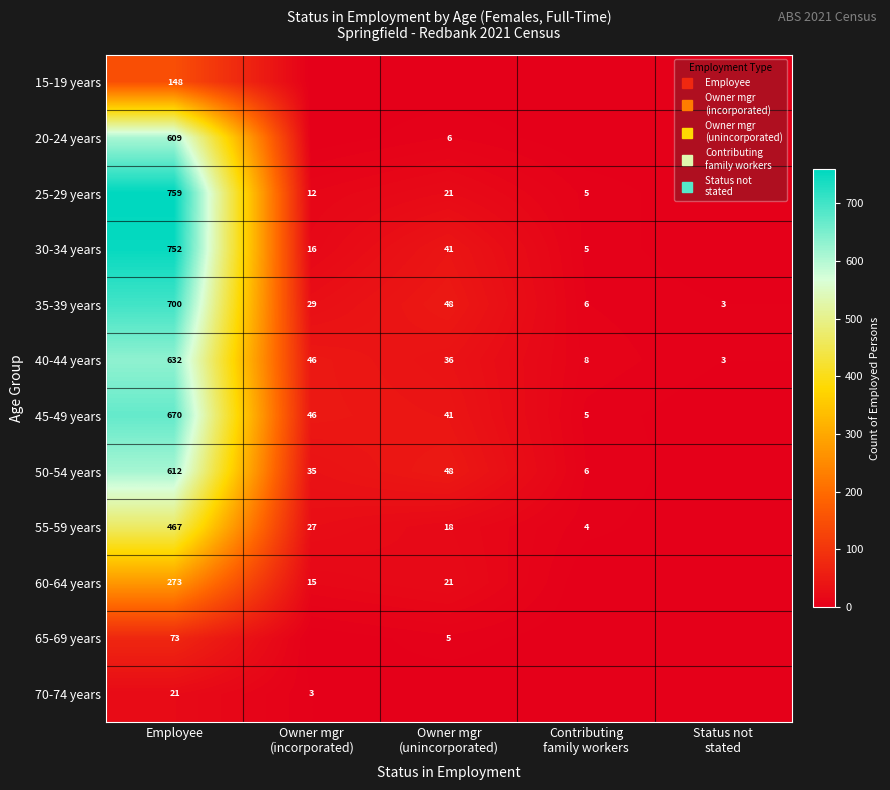

What is the sum of the 20-24 years values at Owner mgr (incorporated) and Owner mgr (unincorporated)?

6